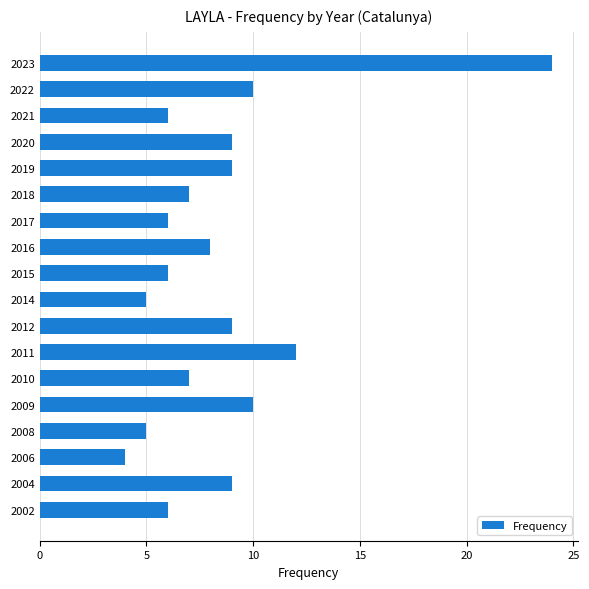

What is the difference between the maximum and minimum values?

20